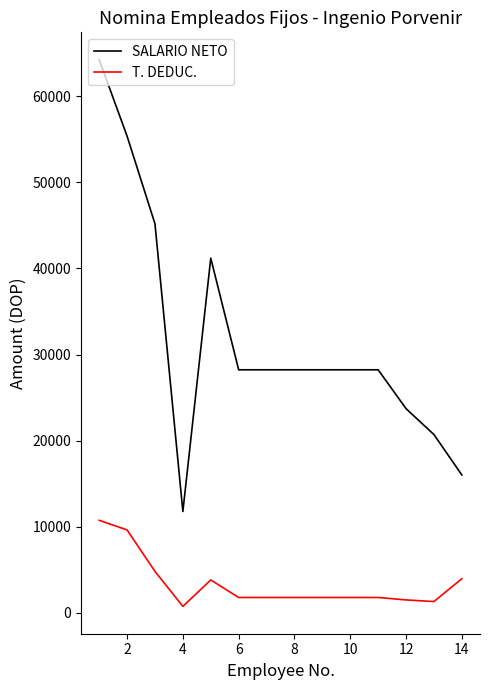

True or false: SALARIO NETO and T. DEDUC. cross at least once.

False